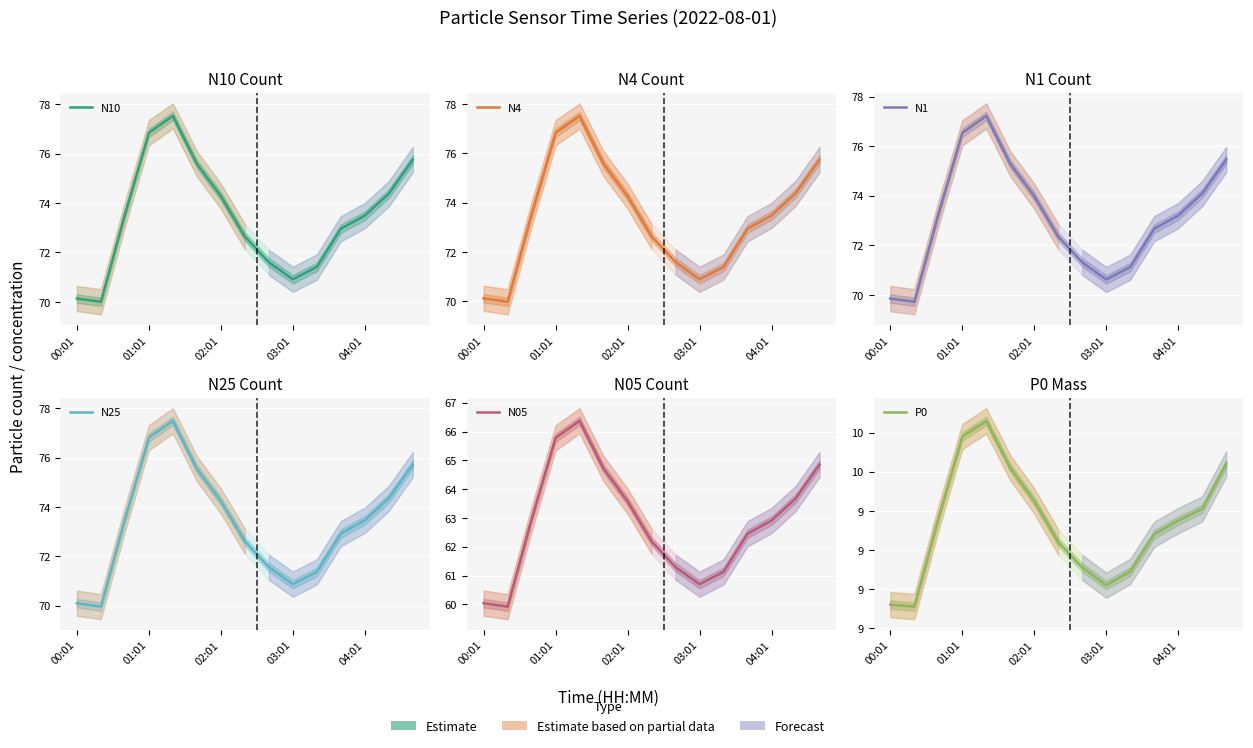

True or false: N4 has more than 1 interior local peaks.

False